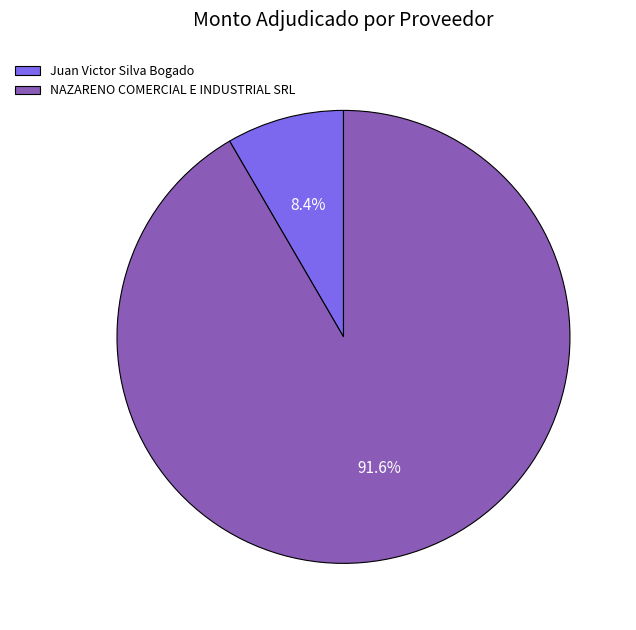

Which category accounts for the majority?

NAZARENO COMERCIAL E INDUSTRIAL SRL